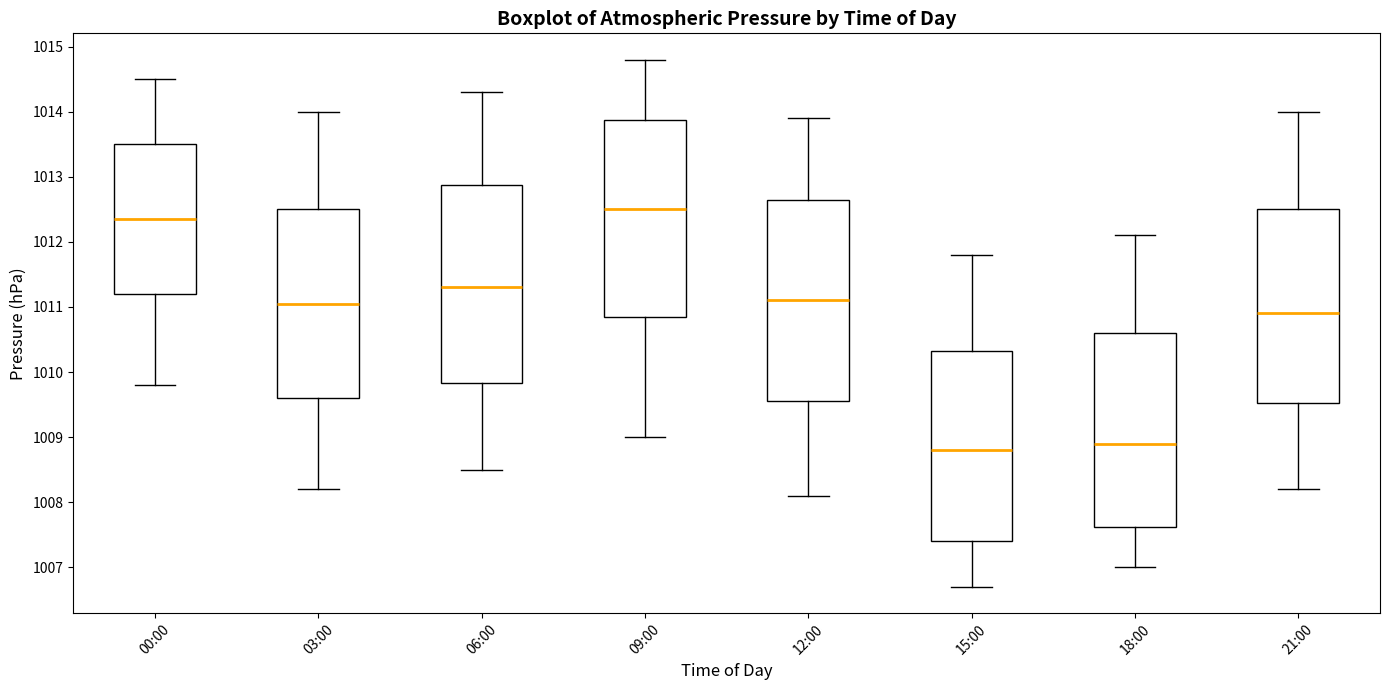

Where does the lower whisker of the box for 21:00 end on the y-axis? The values are not printed on the chart, so give them approximately, as read against the axis.

1008.2